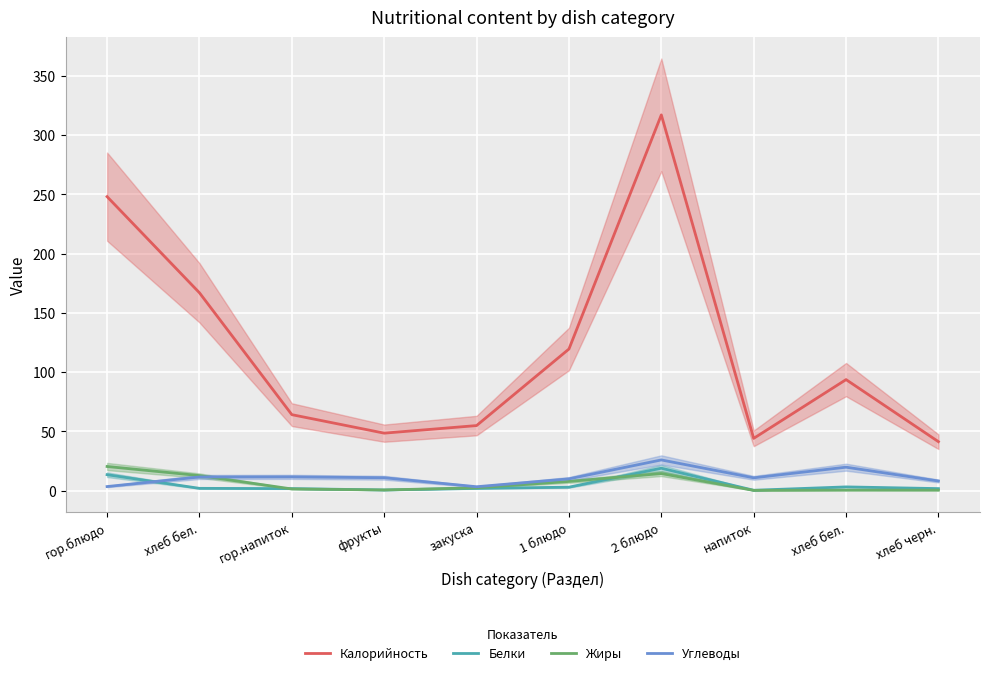

What is the difference between the second highest and second lowest values in the Жиры series?

14.0